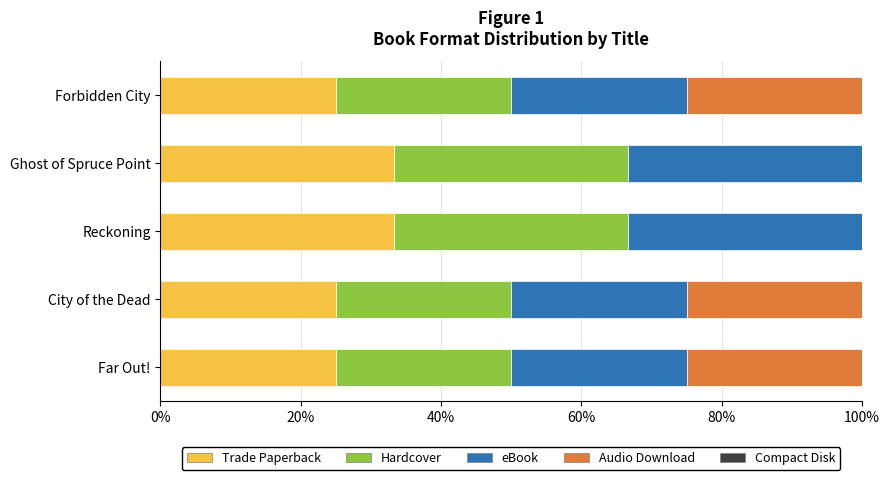

How many categories are shown in the chart?

5